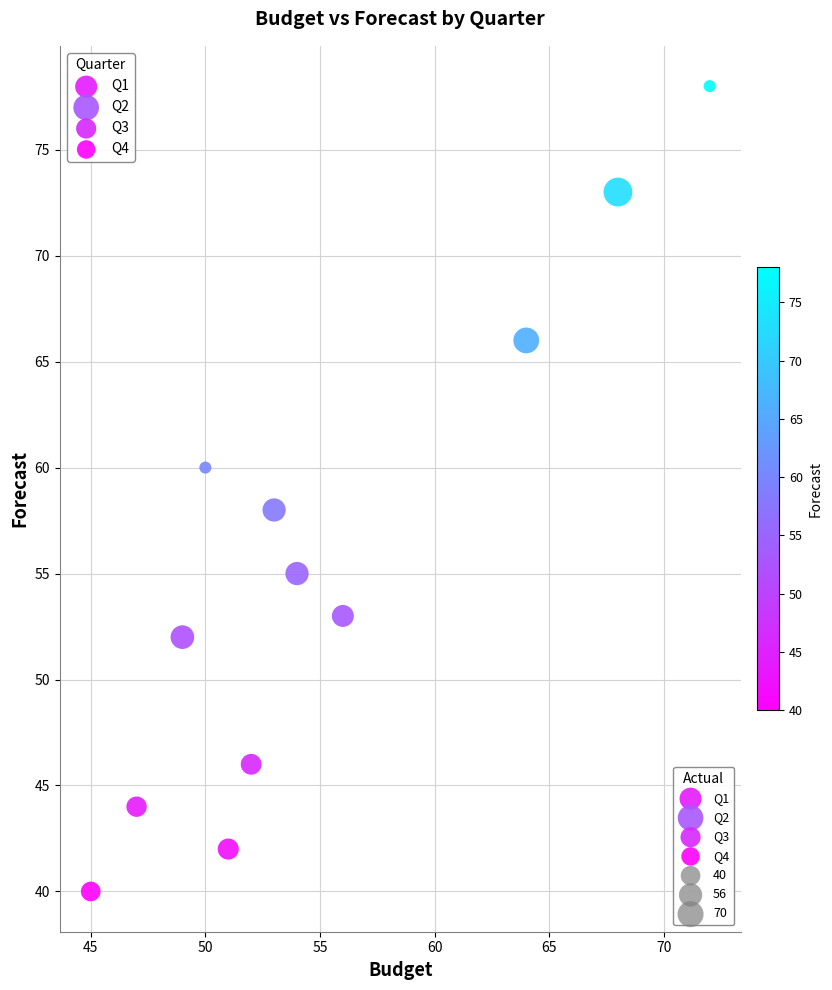

Which series has the widest spread of Y values?

Q3